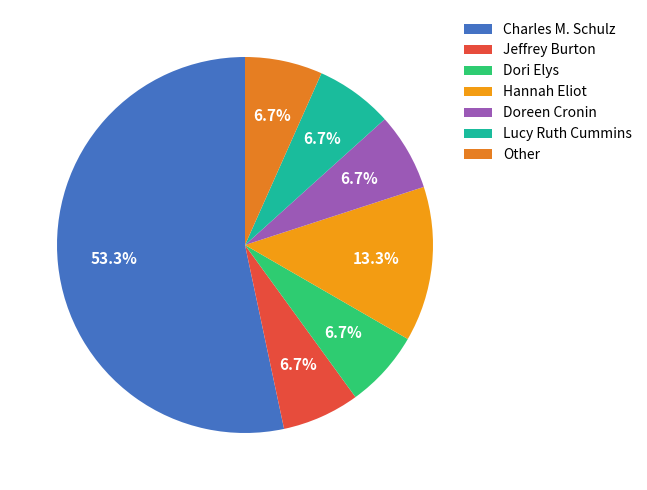

Rank the categories by value from lowest to highest.

Jeffrey Burton, Dori Elys, Doreen Cronin, Lucy Ruth Cummins, Other, Hannah Eliot, Charles M. Schulz